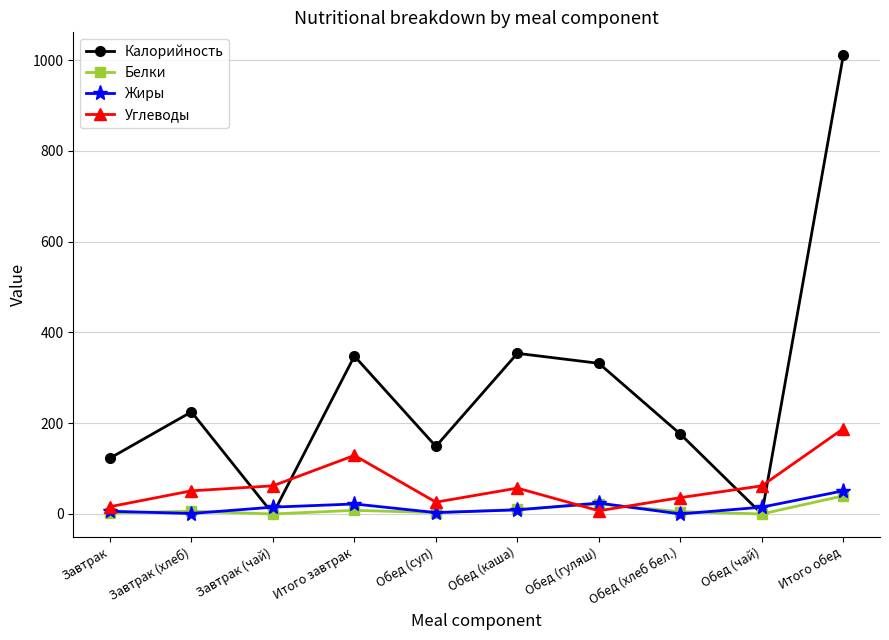

Between which two adjacent categories do Калорийность and Углеводы first intersect?

Завтрак (хлеб) and Завтрак (чай)